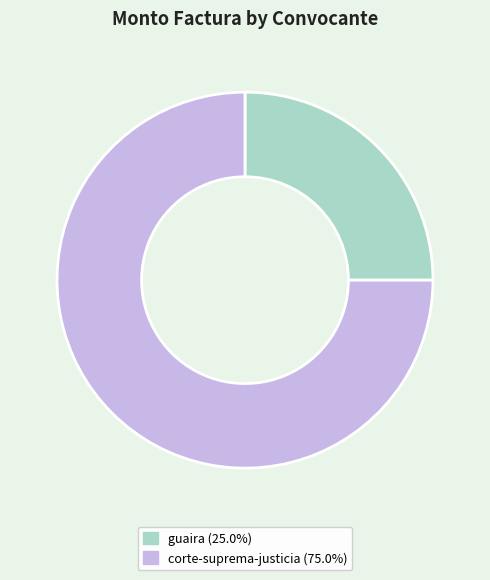

Count the number of slices in the pie.

2